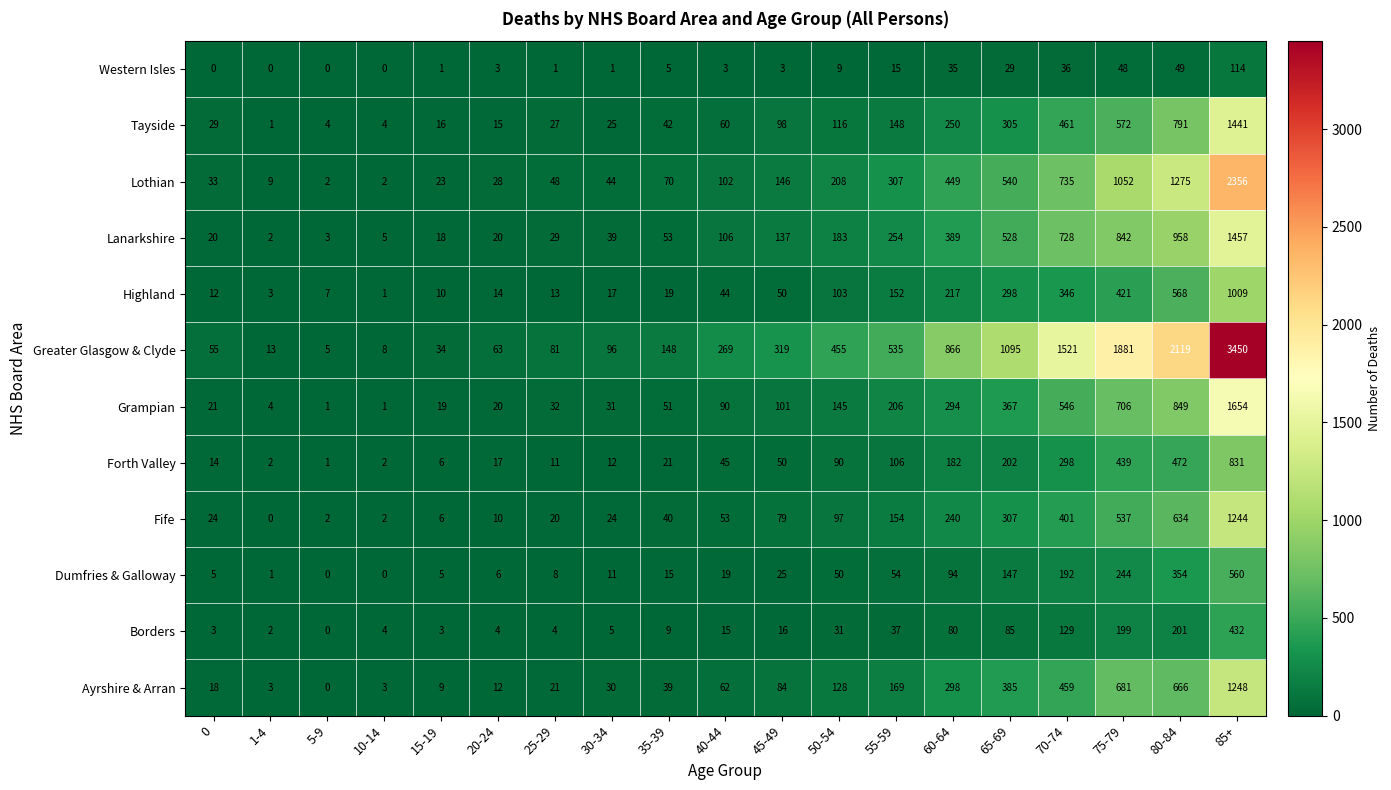

What is the highest value of the Lothian series?

2356